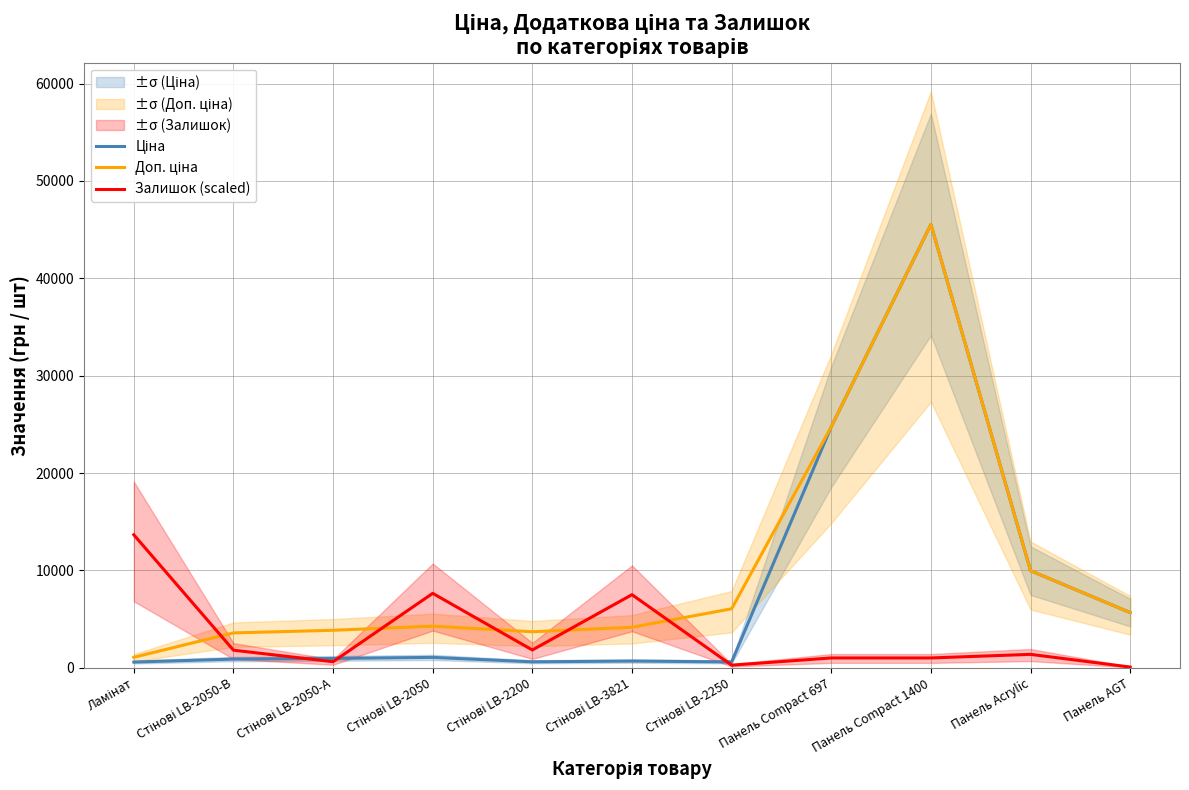

What is the lowest value of the Доп. ціна series?

1081.7